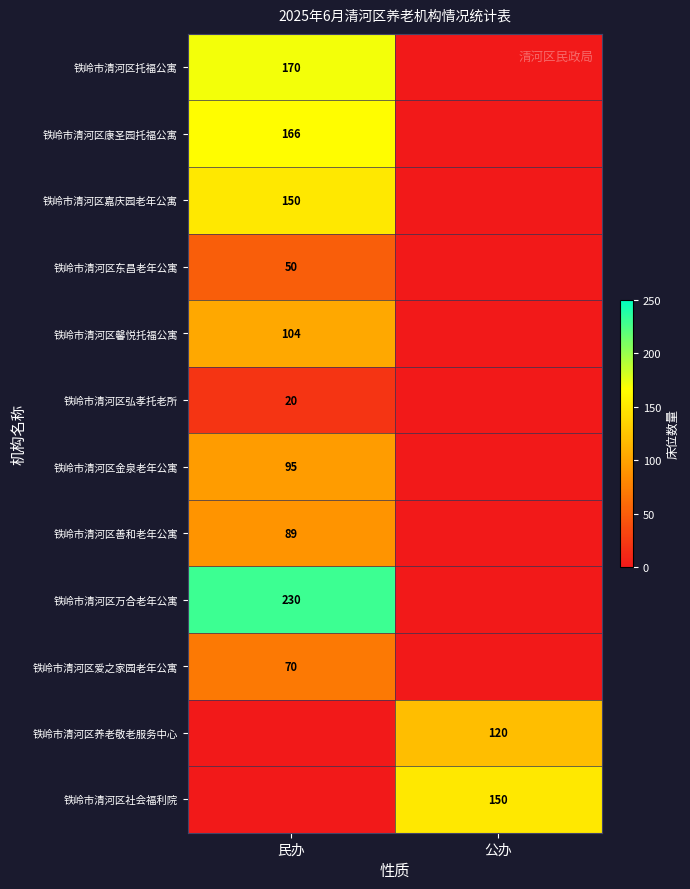

At which category does the chart reach its peak across all series?

民办